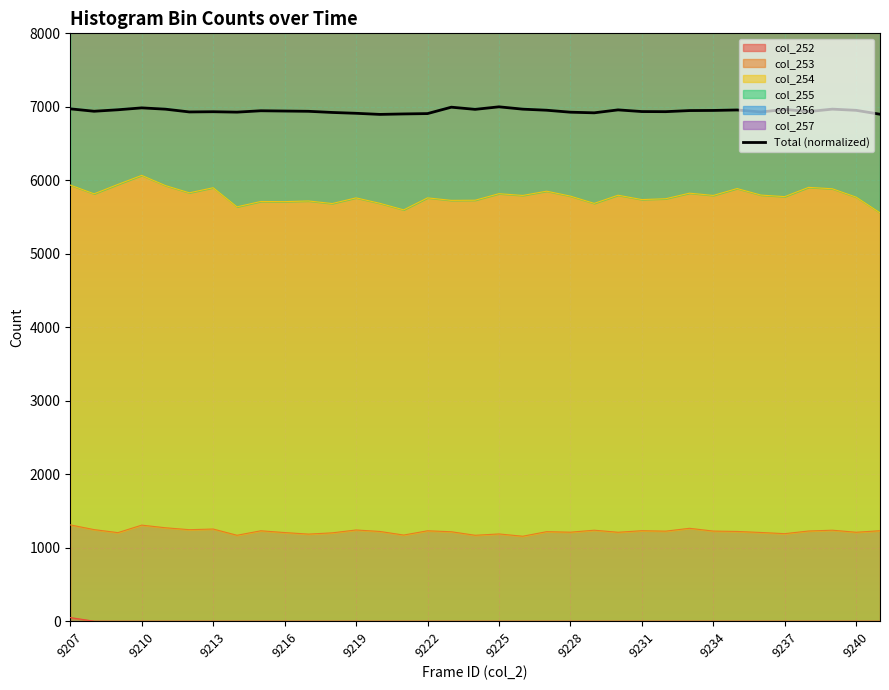

Read the value at 25.

6934.1